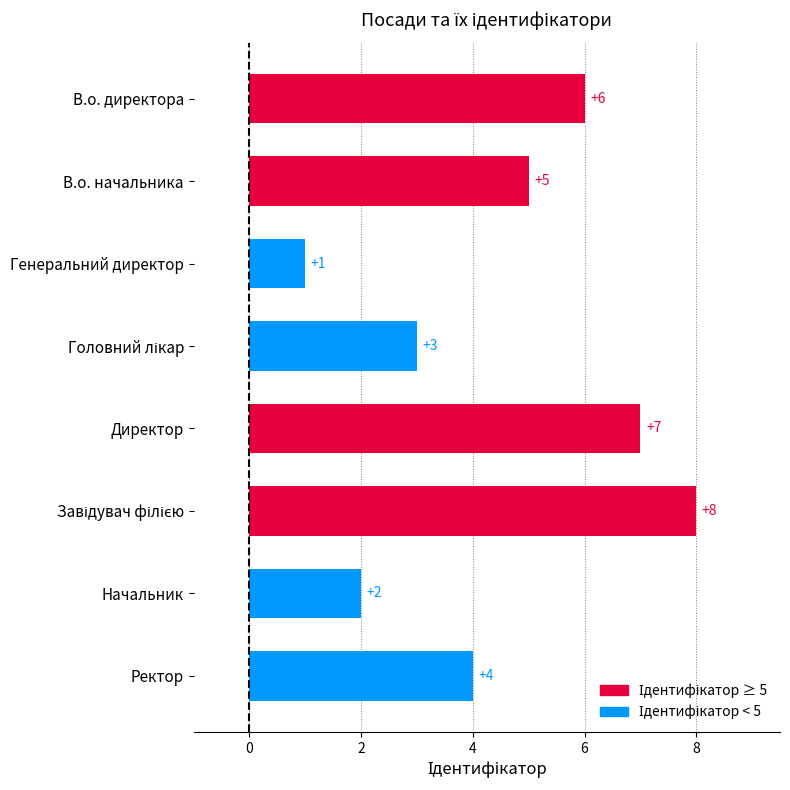

Which category has the lowest value across all series?

Генеральний директор